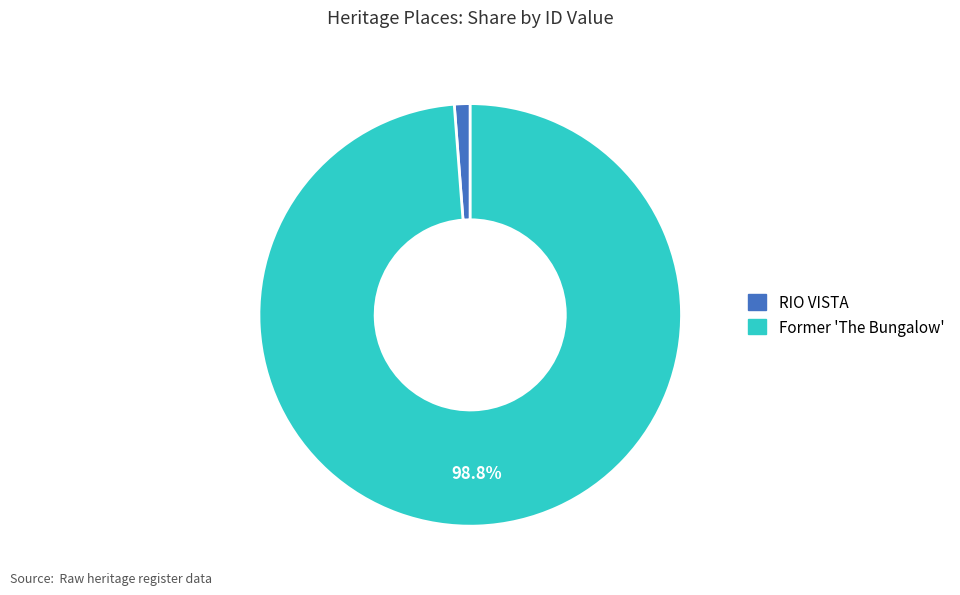

True or false: RIO VISTA accounts for 1% of the total.

True